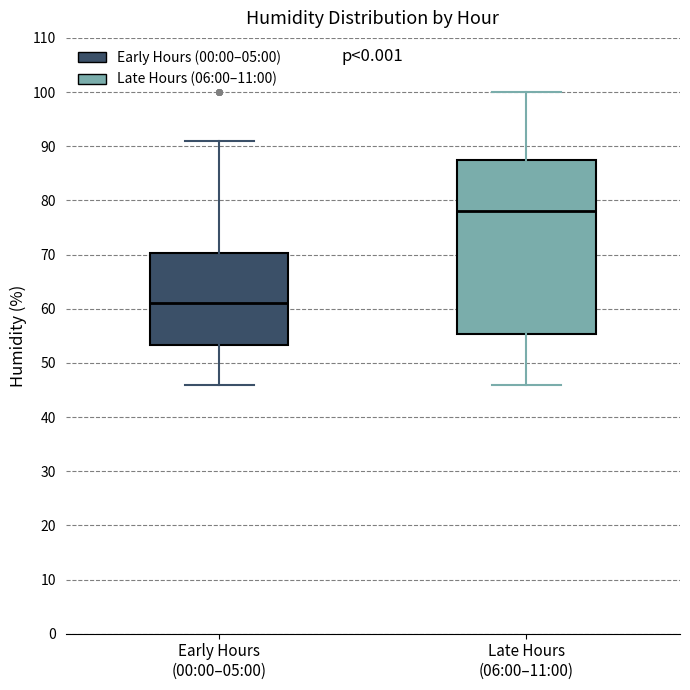

Comparing the boxes themselves (not the whiskers), which one is the tallest?

Late Hours (06:00–11:00)